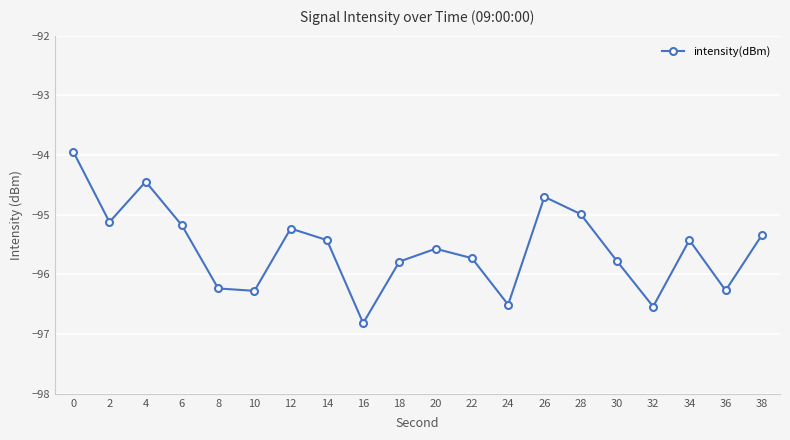

What is the average value?

-95.6